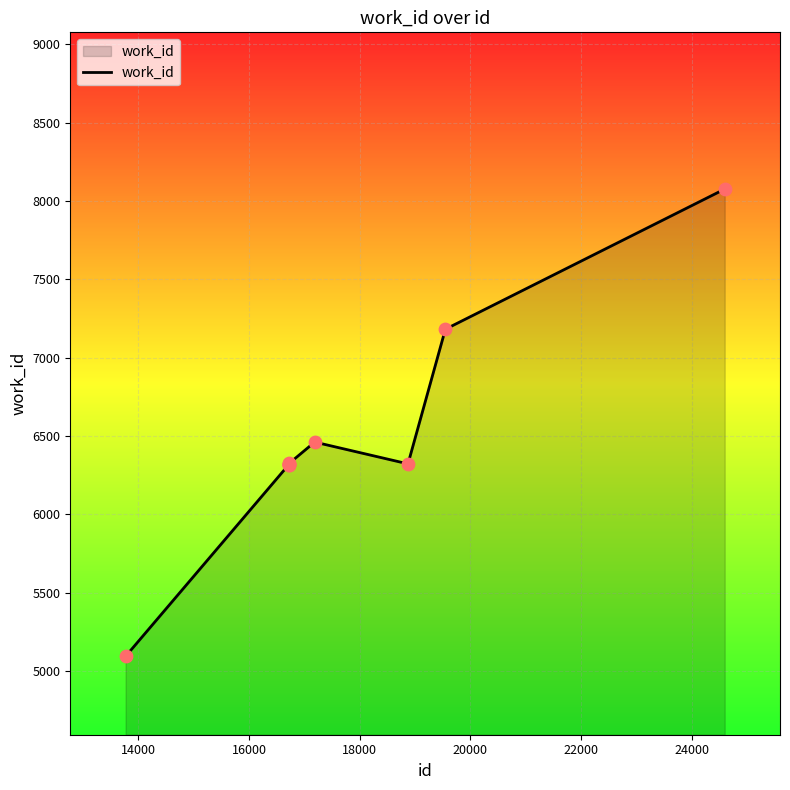

What is the difference between the maximum and minimum values?

2981